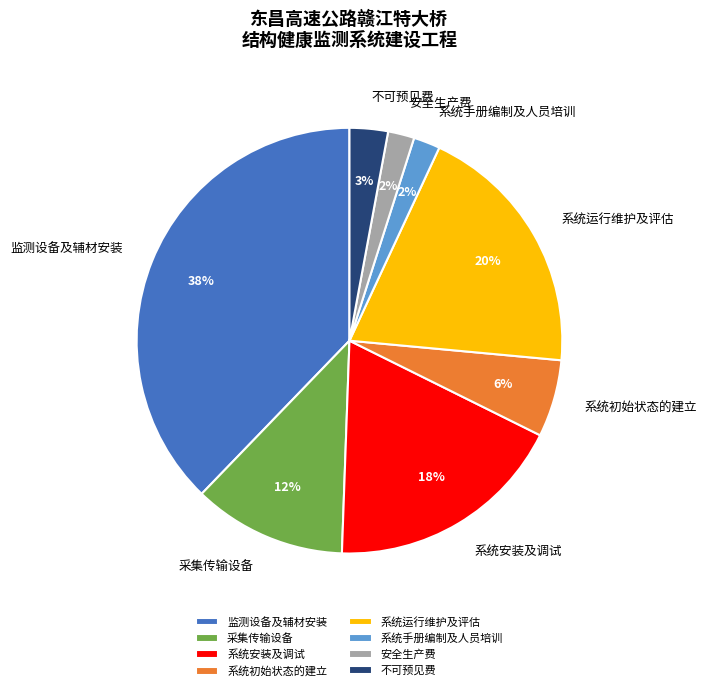

Combined, do 系统运行维护及评估 and 安全生产费 account for over 50%?

No